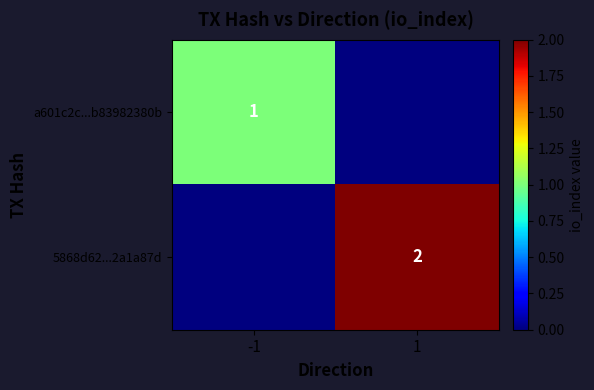

Is the value of 5868d62...2a1a87d at 1 greater than the value of a601c2c...b83982380b at -1?

Yes